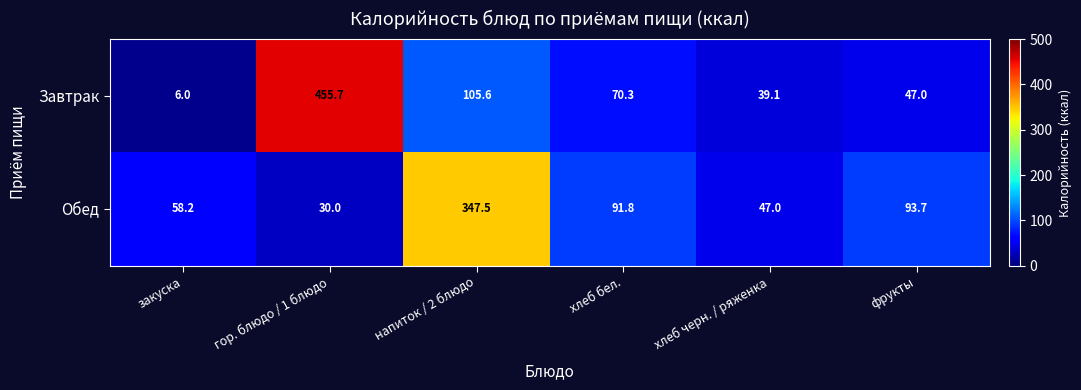

Which series has the largest range (max minus min)?

Завтрак